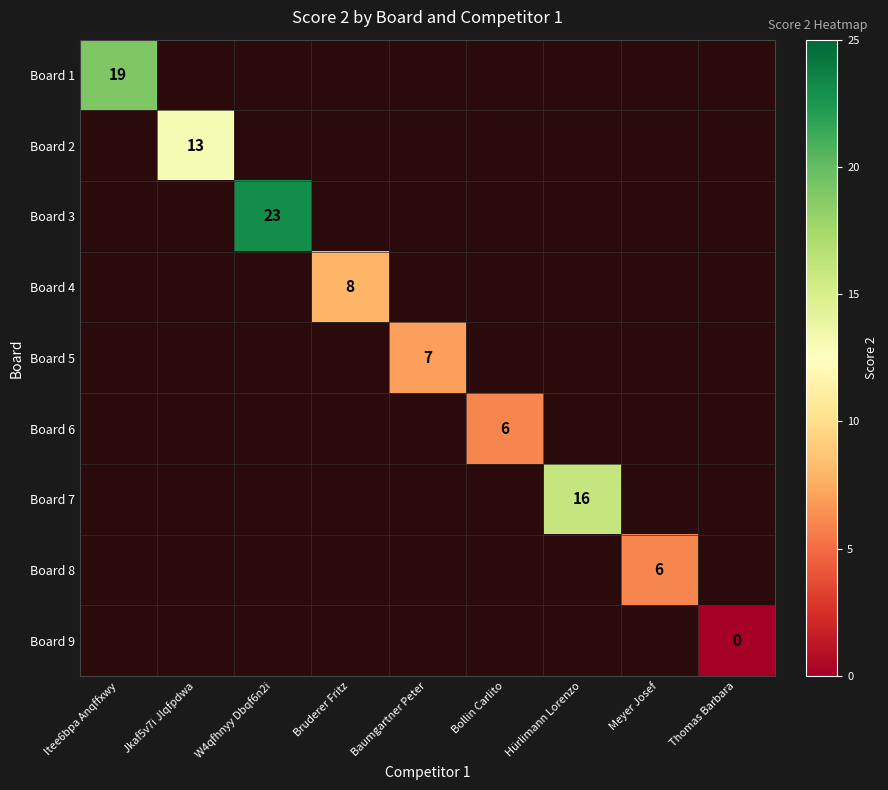

Is it true that Board 6 equals 11 at Bollin Carlito?

False